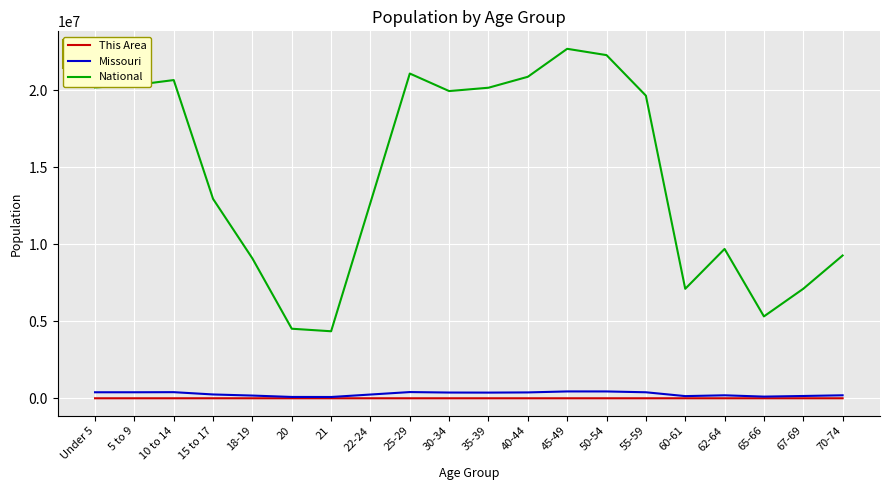

What is the highest value of the National series?

22708591